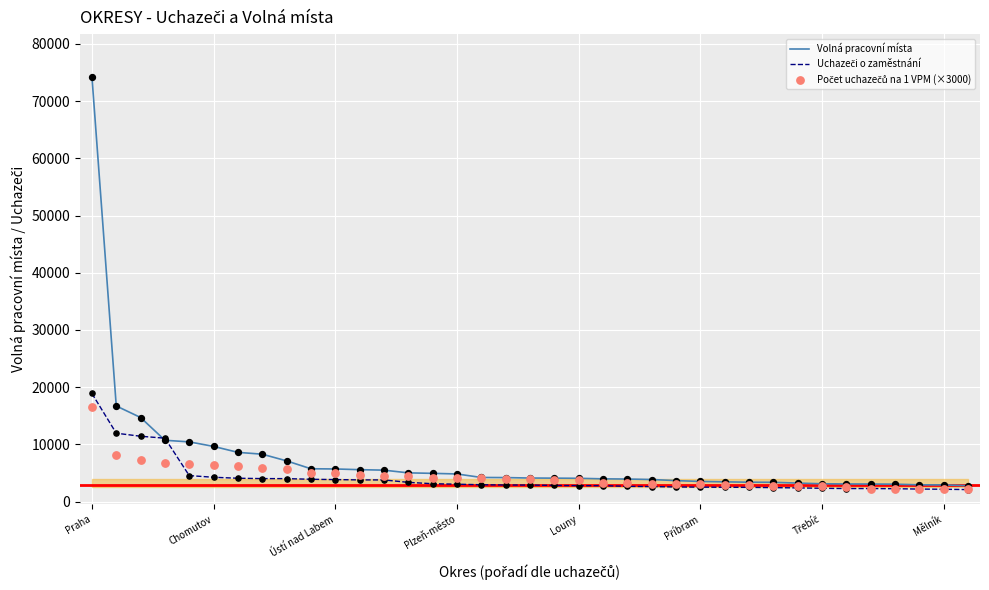

Is the value of Volná pracovní místa at 9 greater than the value of Počet uchazečů na 1 VPM (×3000) at 24?

Yes